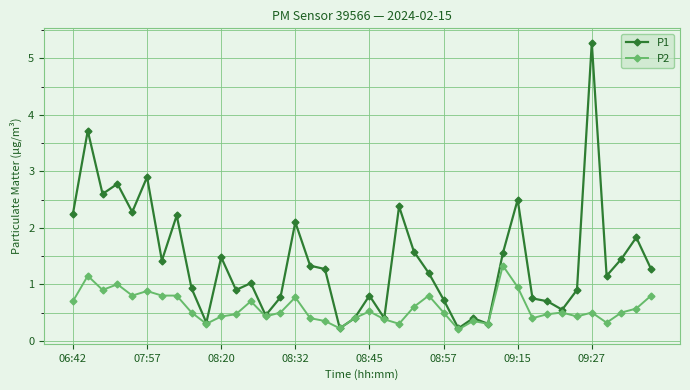

How many interior local valleys does the P1 series have?

12